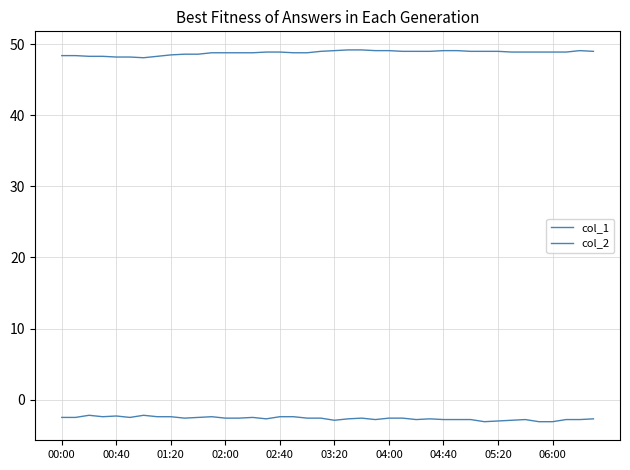

True or false: col_2 and col_1 intersect in this chart.

False